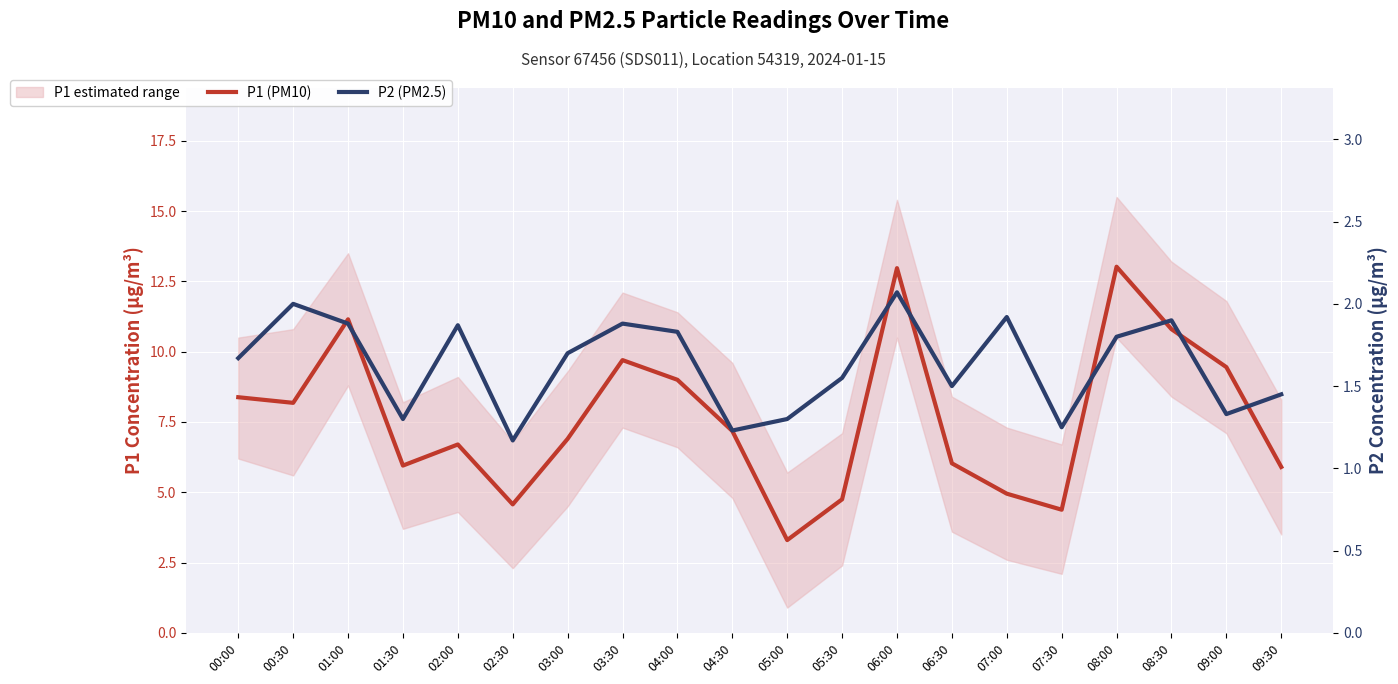

True or false: P2 (PM2.5) has more than 0 interior local peaks.

True